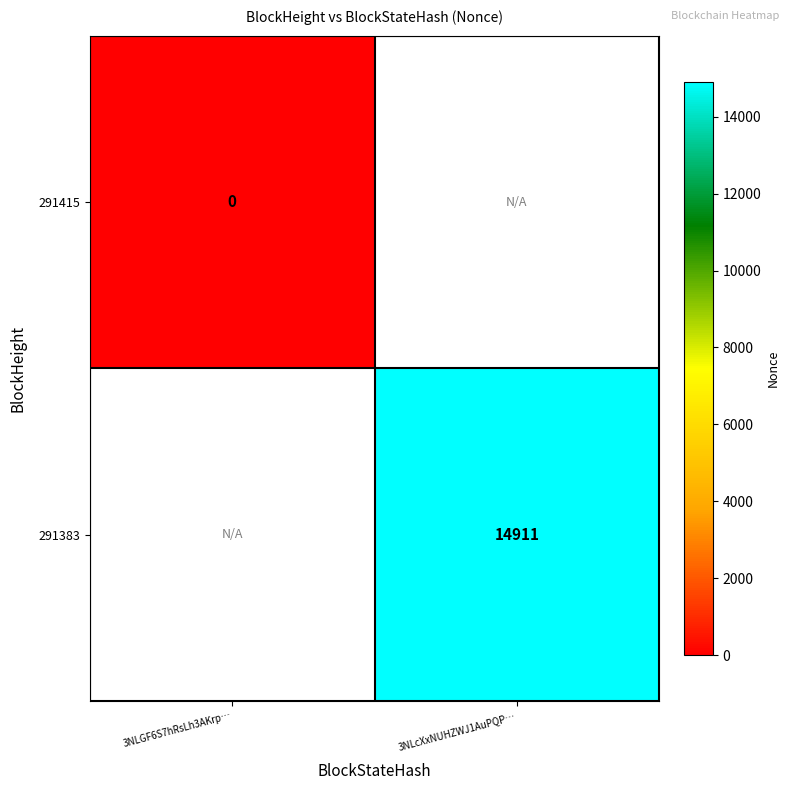

Is it true that 291383 equals 14911 at 3NLcXxNUHZWJ1AuPQP…?

True